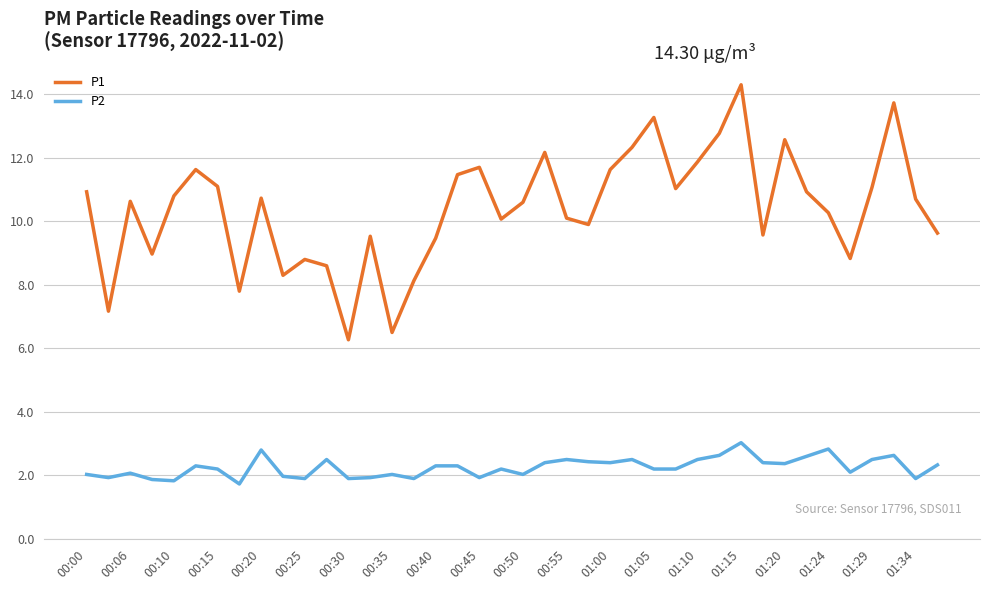

What is the difference between the maximum and minimum values in the P2 series?

1.3